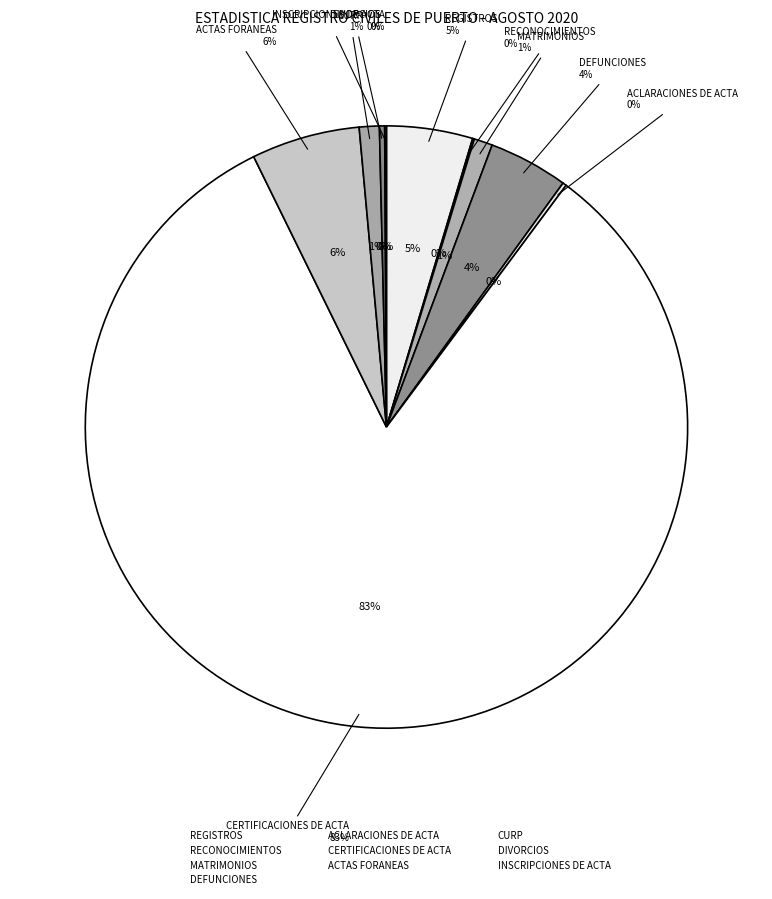

What is the total percentage of DIVORCIOS and RECONOCIMIENTOS?

0.4%